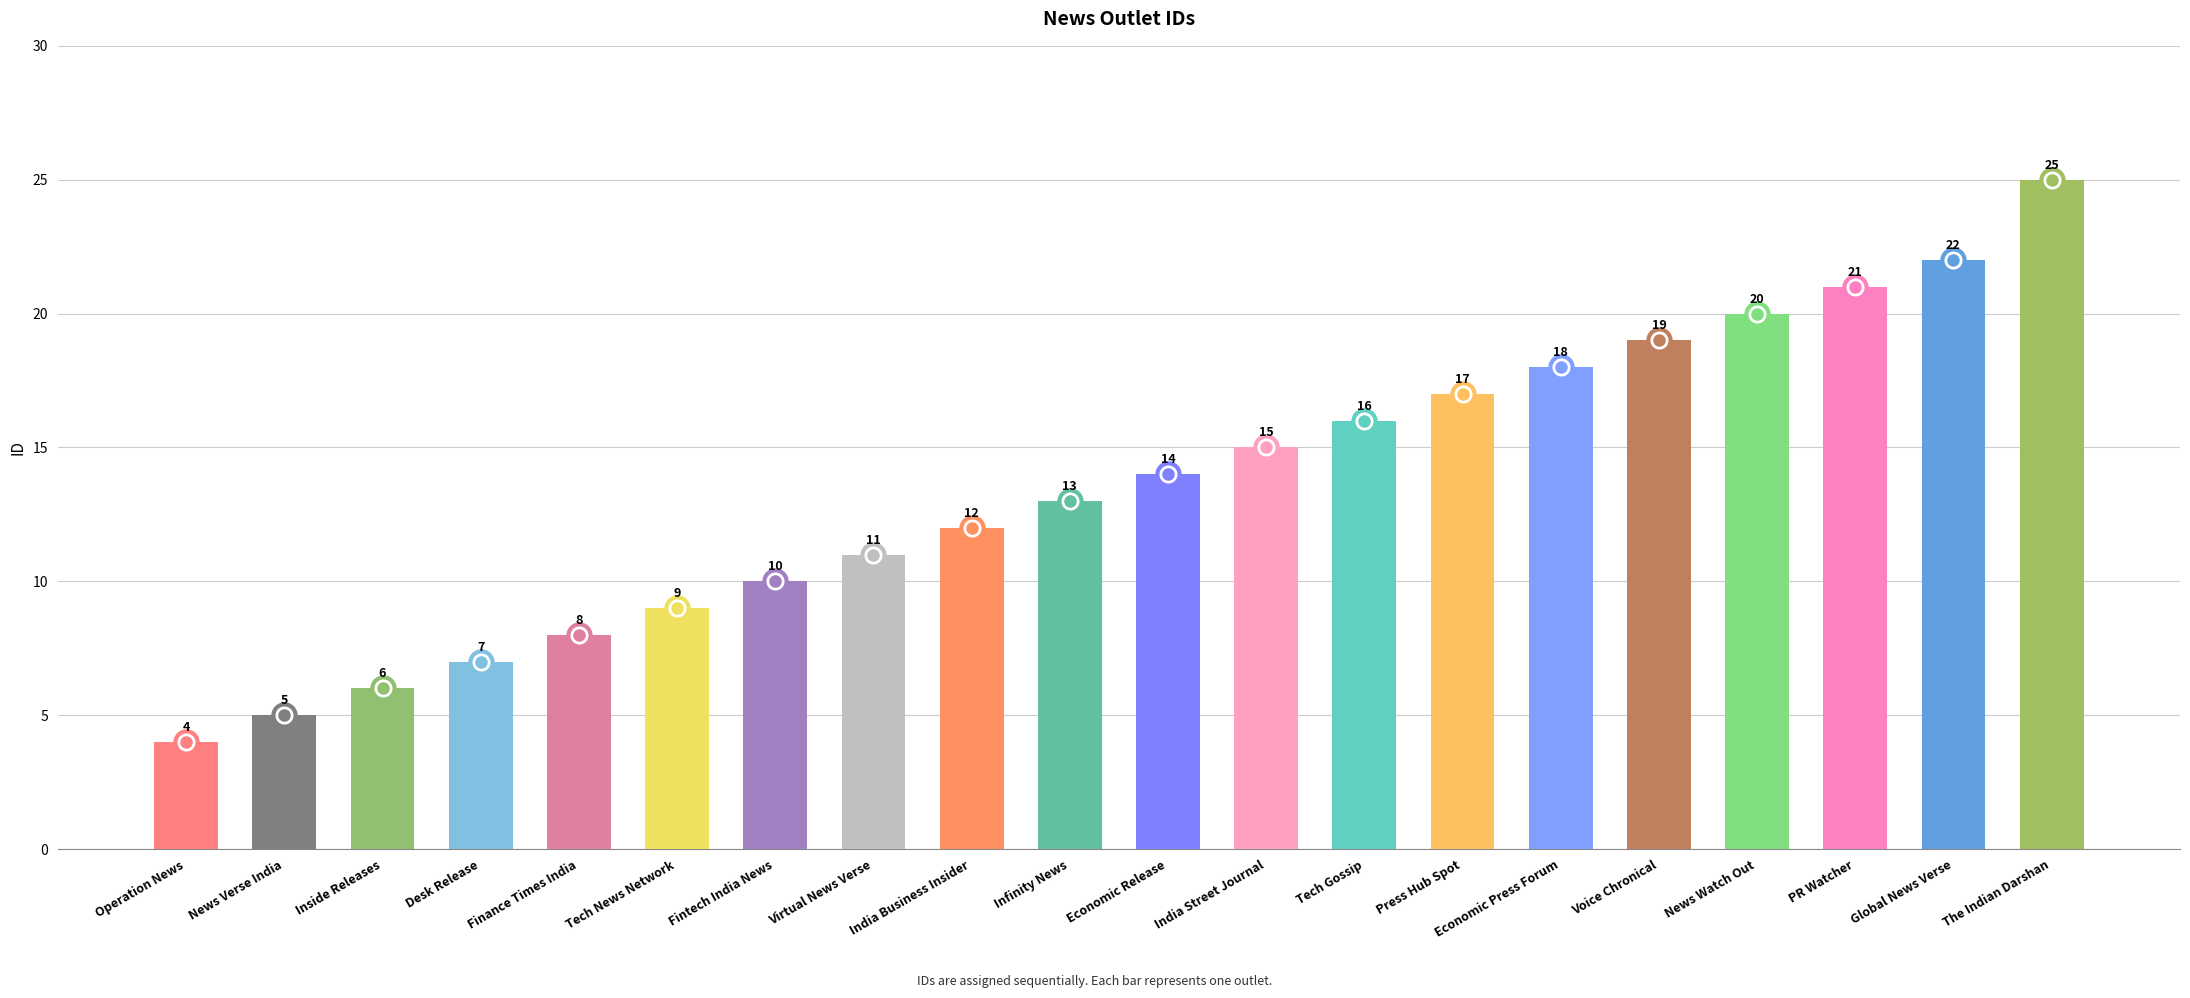

Is it true that the value at Infinity News is 13?

True